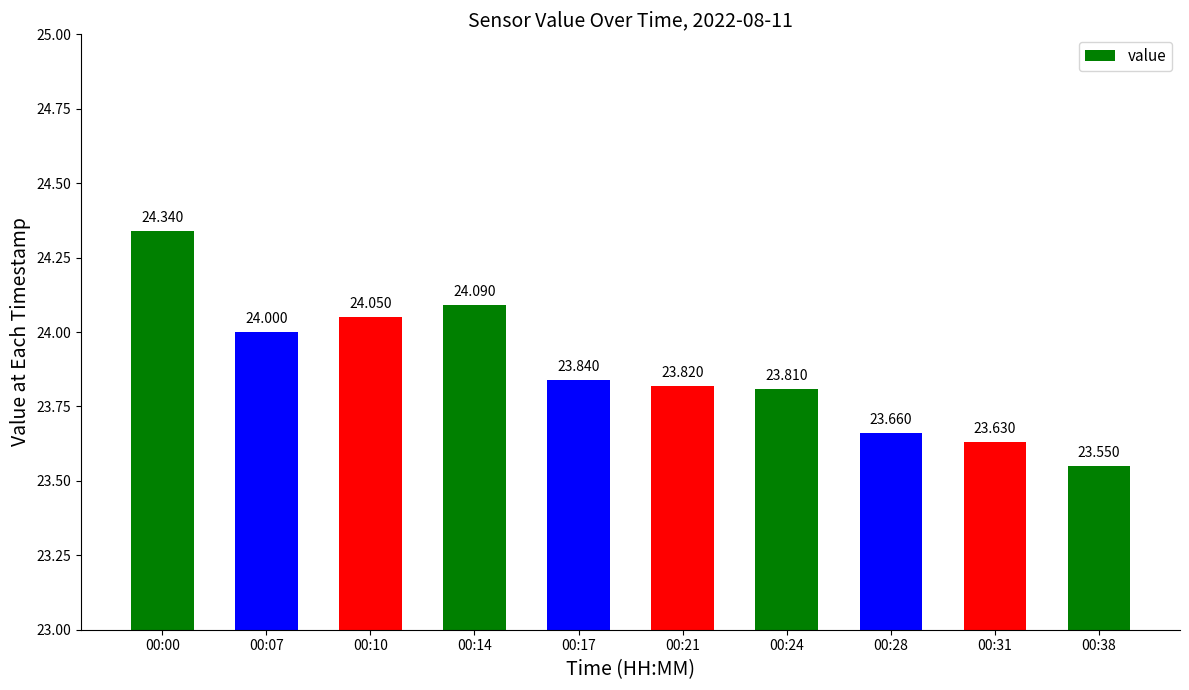

What is the value of the 2nd bar from the left?

24.0